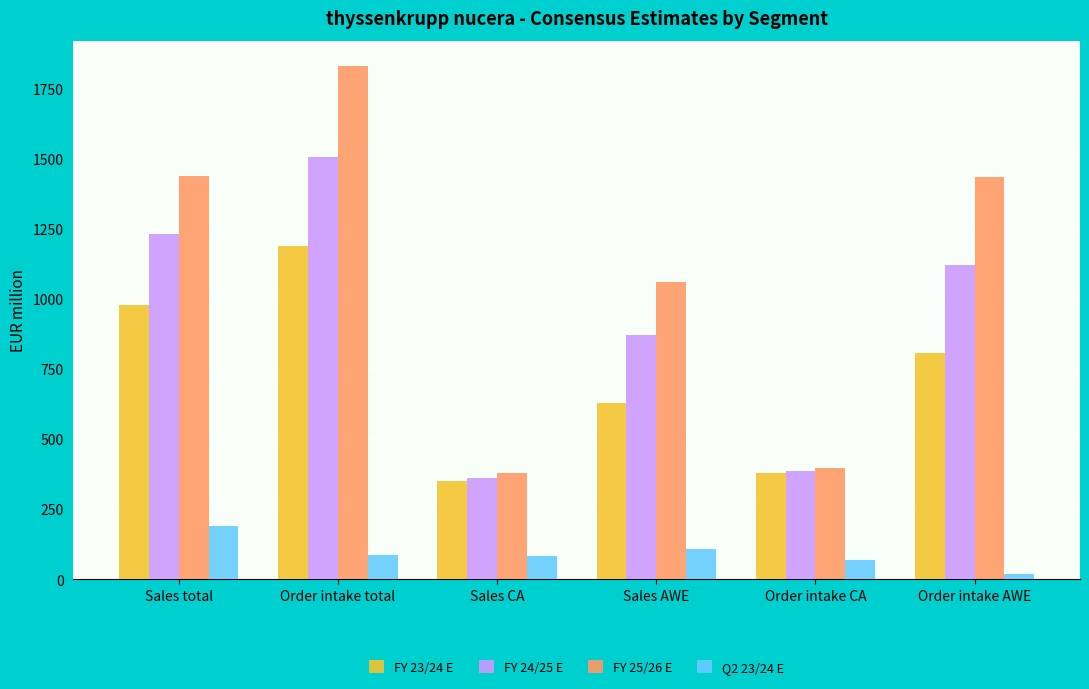

Where is FY 24/25 E nearest to the value 932?

Sales AWE